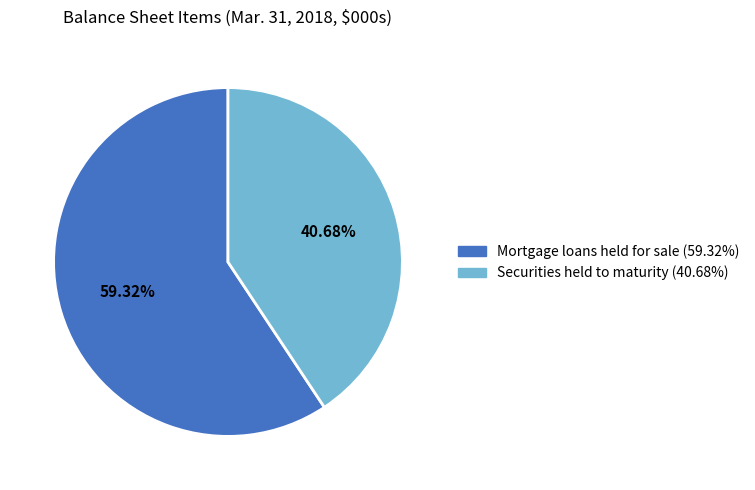

Rank the categories by value from highest to lowest.

Mortgage loans held for sale, Securities held to maturity